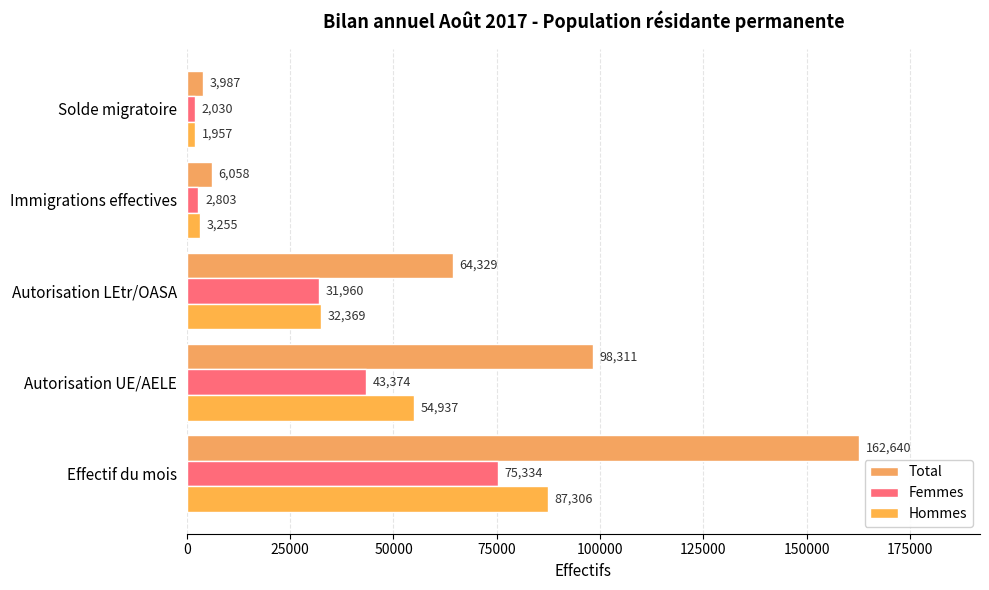

Reading right to left, what are all the values shown in this chart?

Total: 3987	6058	64329	98311	162640
Femmes: 2030	2803	31960	43374	75334
Hommes: 1957	3255	32369	54937	87306